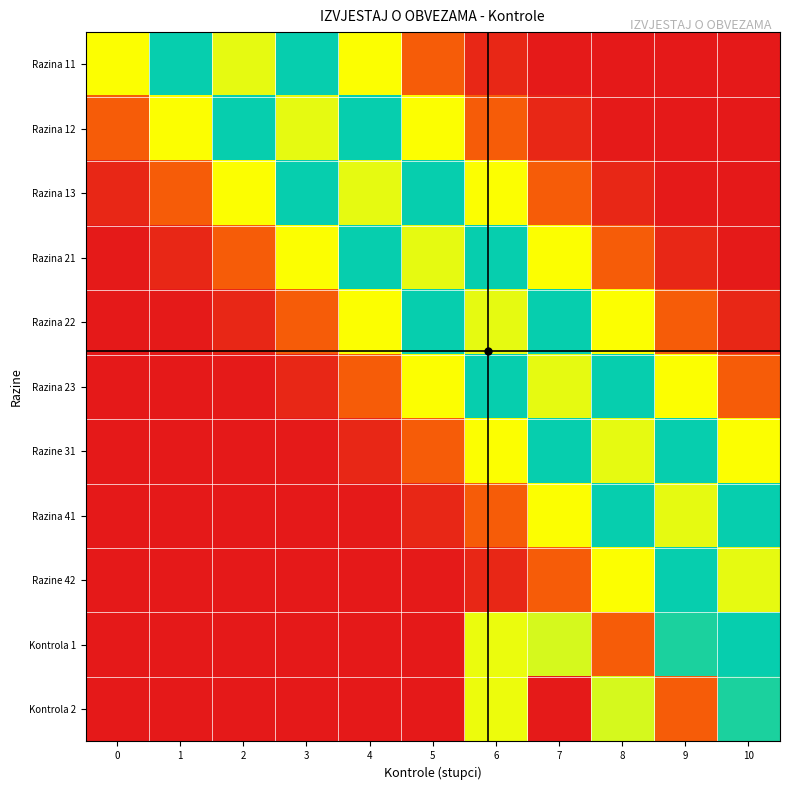

Reading right to left, extract all data points from this chart.

Razina 11: 10=0.0	9=0.0	8=0.0	7=0.0	6=0.0	5=0.1	4=0.3	3=0.6	2=0.7	1=0.6	0=0.3
Razina 12: 10=0.0	9=0.0	8=0.0	7=0.0	6=0.1	5=0.3	4=0.6	3=0.7	2=0.6	1=0.3	0=0.1
Razina 13: 10=0.0	9=0.0	8=0.0	7=0.1	6=0.3	5=0.6	4=0.7	3=0.6	2=0.3	1=0.1	0=0.0
Razina 21: 10=0.0	9=0.0	8=0.1	7=0.3	6=0.6	5=0.7	4=0.6	3=0.3	2=0.1	1=0.0	0=0.0
Razina 22: 10=0.0	9=0.1	8=0.3	7=0.6	6=0.7	5=0.6	4=0.3	3=0.1	2=0.0	1=0.0	0=0.0
Razina 23: 10=0.1	9=0.3	8=0.6	7=0.7	6=0.6	5=0.3	4=0.1	3=0.0	2=0.0	1=0.0	0=0.0
Razine 31: 10=0.3	9=0.6	8=0.7	7=0.6	6=0.3	5=0.1	4=0.0	3=0.0	2=0.0	1=0.0	0=0.0
Razina 41: 10=0.6	9=0.7	8=0.6	7=0.3	6=0.1	5=0.0	4=0.0	3=0.0	2=0.0	1=0.0	0=0.0
Razine 42: 10=0.7	9=0.6	8=0.3	7=0.1	6=0.0	5=0.0	4=0.0	3=0.0	2=0.0	1=0.0	0=0.0
Kontrola 1: 10=0.6	9=0.6	8=0.1	7=0.3	6=0.3	5=0.0	4=0.0	3=0.0	2=0.0	1=0.0	0=0.0
Kontrola 2: 10=0.6	9=0.1	8=0.3	7=0.0	6=0.3	5=0.0	4=0.0	3=0.0	2=0.0	1=0.0	0=0.0